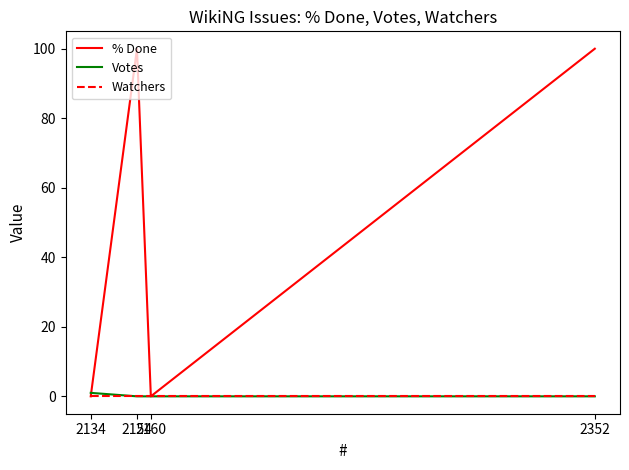

Which series has the largest range (max minus min)?

% Done